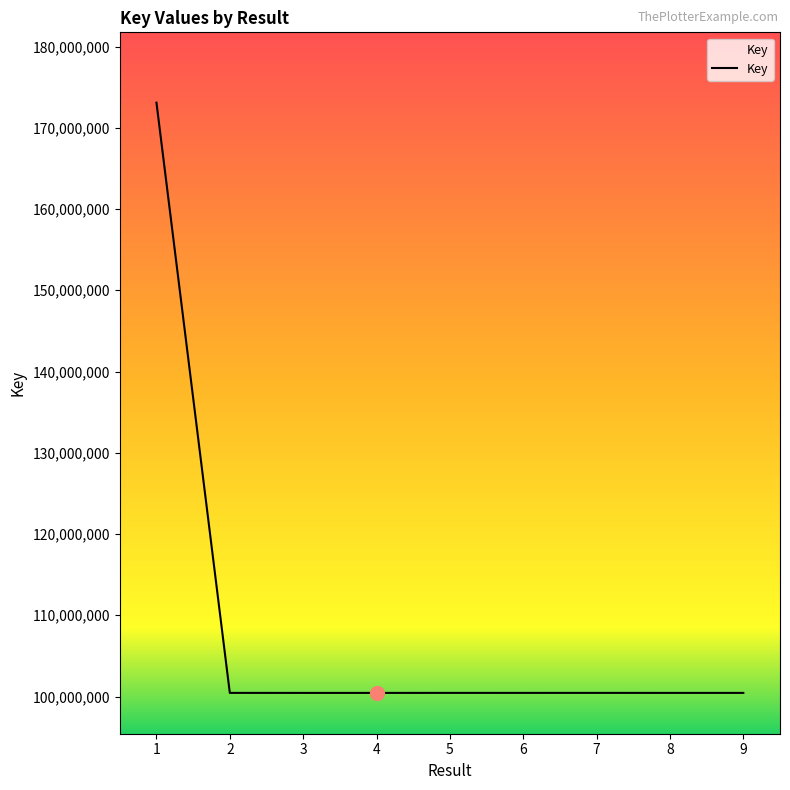

List the labels in order of value, smallest first.

4, 3, 8, 9, 6, 2, 5, 7, 1